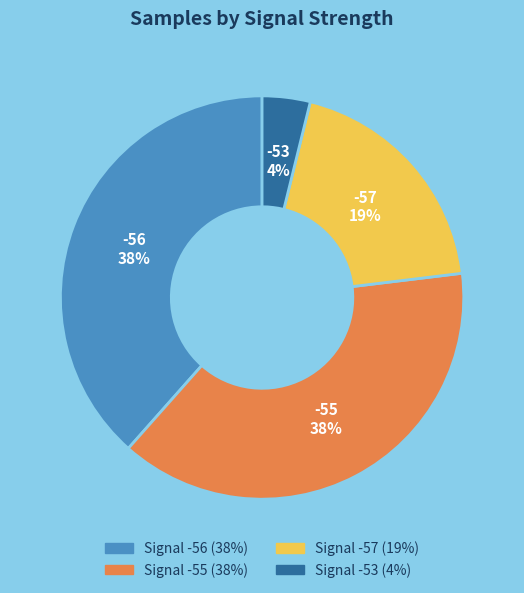

Is there any slice that represents more than half of the pie?

No